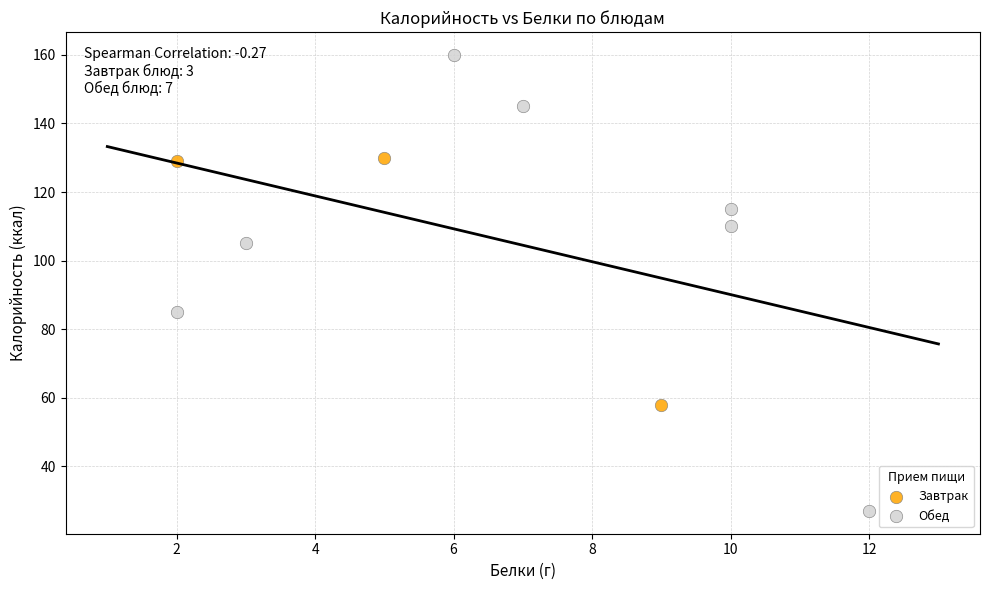

Which series has the largest Y range (max minus min)?

Обед